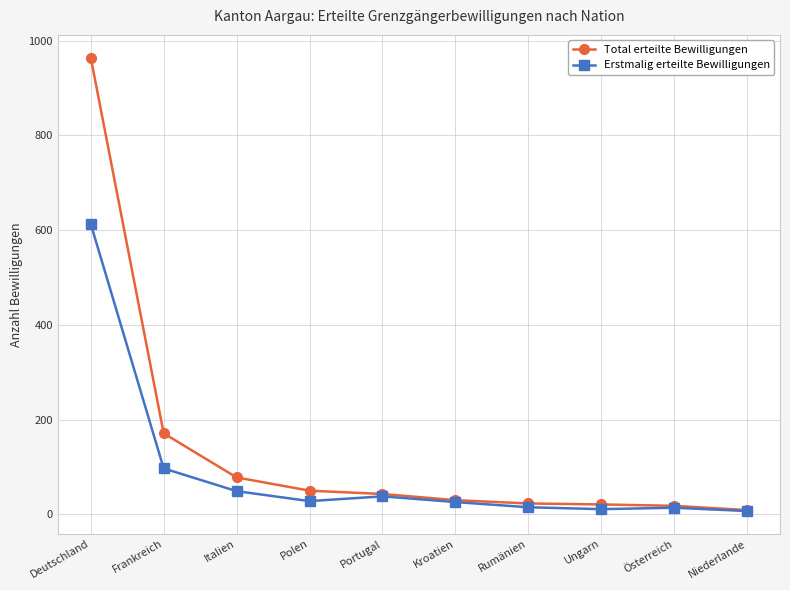

What is the spread (max minus min) of values at Frankreich?

74